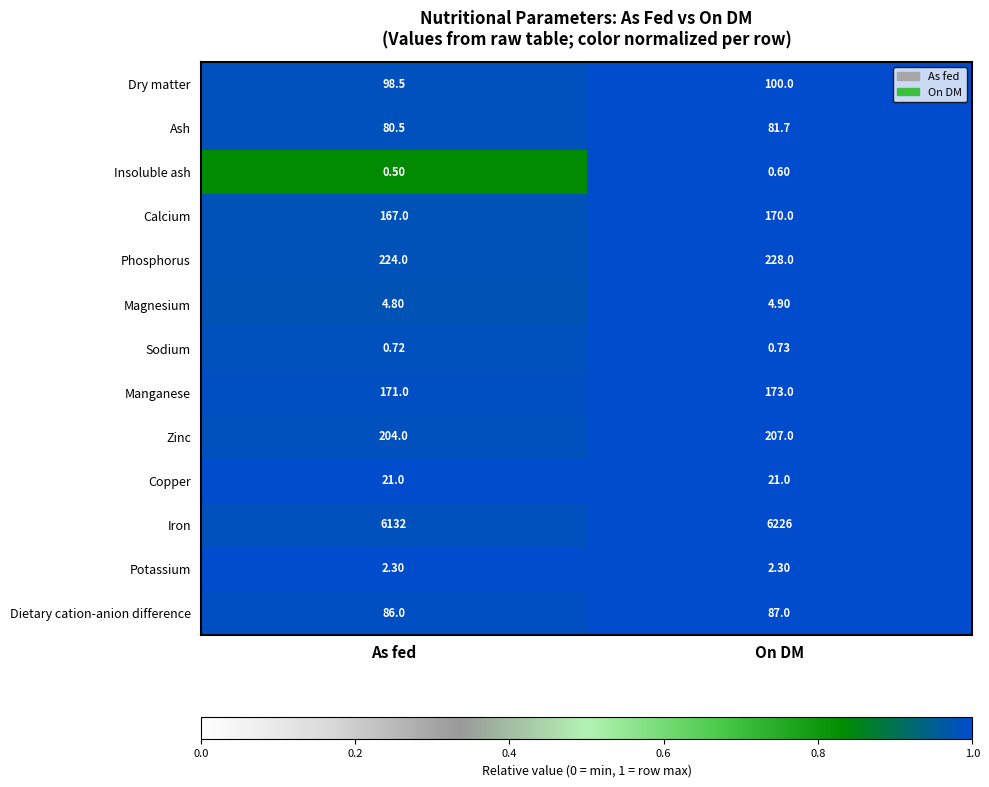

At which category is the sum across all series the highest?

On DM